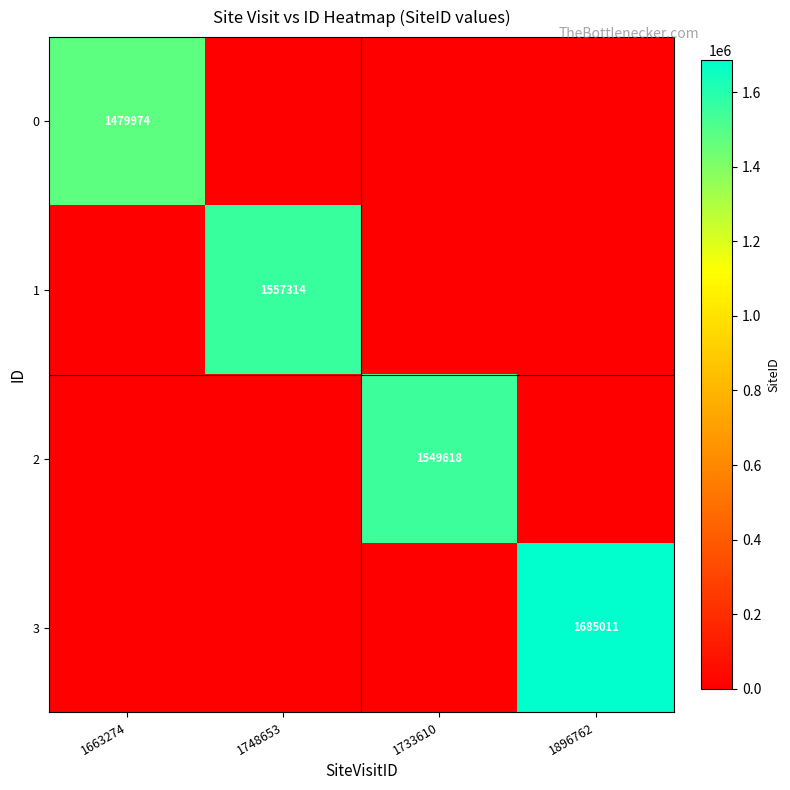

Is it true that 1 equals 1557314 at 1748653?

True